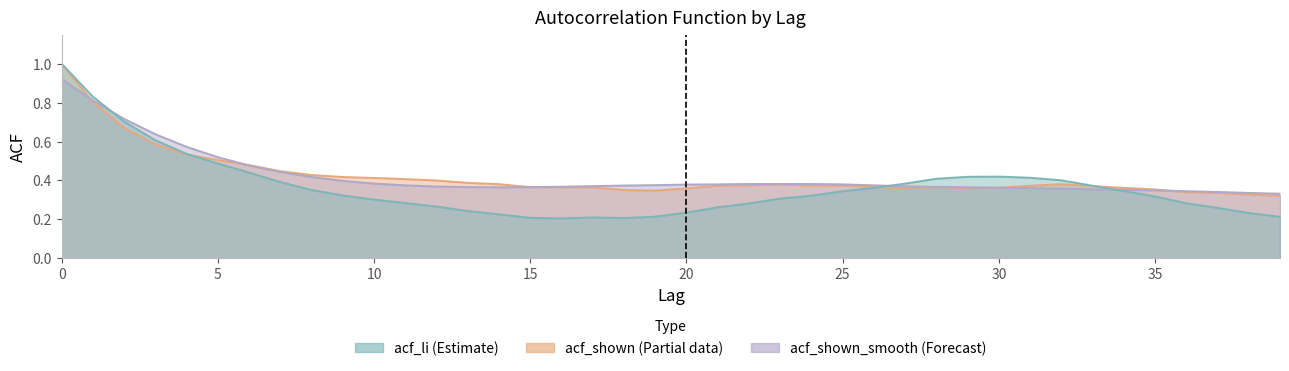

Reading left to right, list all the values displayed in this chart.

acf_li: 0=1.0	1=0.8	2=0.7	3=0.6	4=0.5	5=0.5	6=0.4	7=0.4	8=0.4	9=0.3	10=0.3	11=0.3	12=0.3	13=0.2	14=0.2	15=0.2	16=0.2	17=0.2	18=0.2	19=0.2	20=0.2	21=0.3	22=0.3	23=0.3	24=0.3	25=0.3	26=0.4	27=0.4	28=0.4	29=0.4	30=0.4	31=0.4	32=0.4	33=0.4	34=0.3	35=0.3	36=0.3	37=0.3	38=0.2	39=0.2
acf_shown: 0=1.0	1=0.8	2=0.7	3=0.6	4=0.5	5=0.5	6=0.5	7=0.4	8=0.4	9=0.4	10=0.4	11=0.4	12=0.4	13=0.4	14=0.4	15=0.4	16=0.4	17=0.4	18=0.4	19=0.3	20=0.4	21=0.4	22=0.4	23=0.4	24=0.4	25=0.4	26=0.4	27=0.4	28=0.4	29=0.4	30=0.4	31=0.4	32=0.4	33=0.4	34=0.4	35=0.4	36=0.3	37=0.3	38=0.3	39=0.3
acf_shown_smooth: 0=0.9	1=0.8	2=0.7	3=0.6	4=0.6	5=0.5	6=0.5	7=0.4	8=0.4	9=0.4	10=0.4	11=0.4	12=0.4	13=0.4	14=0.4	15=0.4	16=0.4	17=0.4	18=0.4	19=0.4	20=0.4	21=0.4	22=0.4	23=0.4	24=0.4	25=0.4	26=0.4	27=0.4	28=0.4	29=0.4	30=0.4	31=0.4	32=0.4	33=0.4	34=0.4	35=0.3	36=0.3	37=0.3	38=0.3	39=0.3